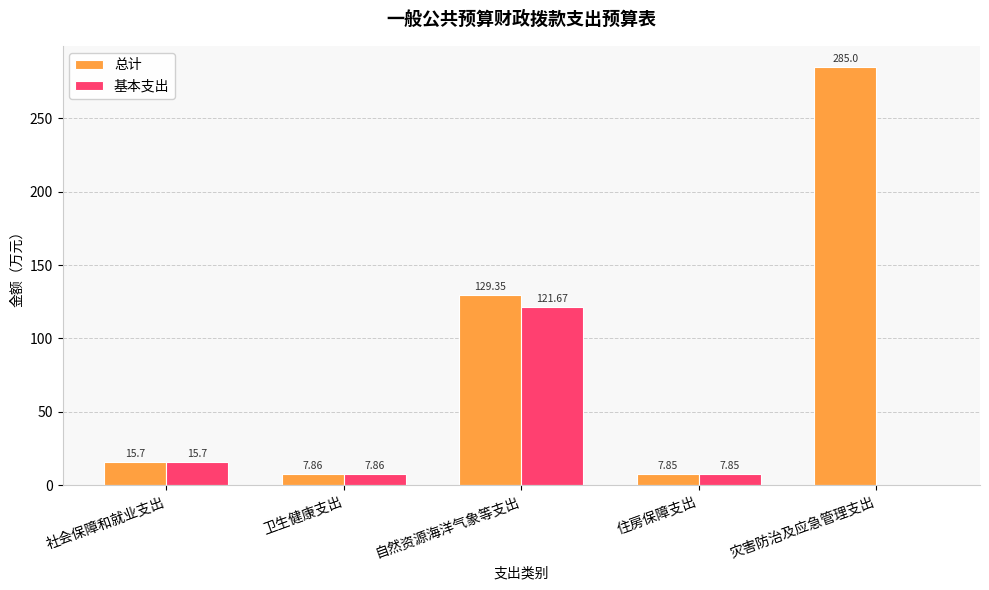

Which series has the largest total across all categories?

总计